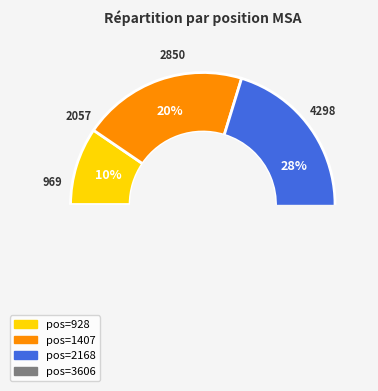

Is it true that 3606 is 42% of the pie?

True